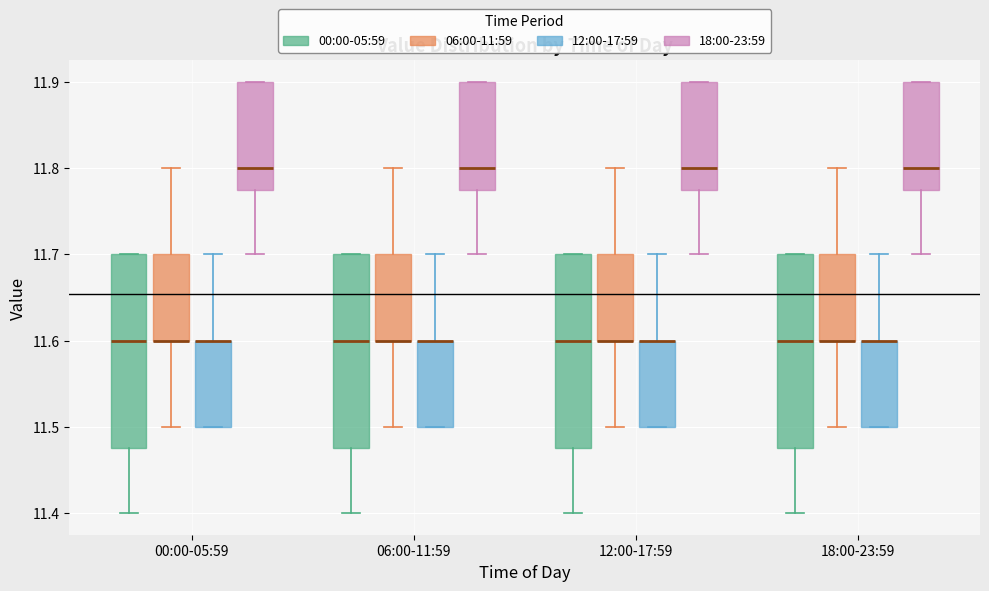

Reading left to right, read every box against the y-axis: the position of its median line, the range the box covers, and the ends of its whiskers. The values are not printed on the chart, so give them approximately, as read against the axis.

00:00-05:59 (00:00-05:59): median 11.60, box 11.48 to 11.70, whiskers 11.40 to 11.70
00:00-05:59 (06:00-11:59): median 11.60 (drawn on the box's lower edge), box 11.60 to 11.70, whiskers 11.50 to 11.80
00:00-05:59 (12:00-17:59): median 11.60 (drawn on the box's upper edge), box 11.50 to 11.60, whiskers 11.50 to 11.70
00:00-05:59 (18:00-23:59): median 11.80, box 11.78 to 11.90, whiskers 11.70 to 11.90
06:00-11:59 (00:00-05:59): median 11.60, box 11.48 to 11.70, whiskers 11.40 to 11.70
06:00-11:59 (06:00-11:59): median 11.60 (drawn on the box's lower edge), box 11.60 to 11.70, whiskers 11.50 to 11.80
06:00-11:59 (12:00-17:59): median 11.60 (drawn on the box's upper edge), box 11.50 to 11.60, whiskers 11.50 to 11.70
06:00-11:59 (18:00-23:59): median 11.80, box 11.78 to 11.90, whiskers 11.70 to 11.90
12:00-17:59 (00:00-05:59): median 11.60, box 11.48 to 11.70, whiskers 11.40 to 11.70
12:00-17:59 (06:00-11:59): median 11.60 (drawn on the box's lower edge), box 11.60 to 11.70, whiskers 11.50 to 11.80
12:00-17:59 (12:00-17:59): median 11.60 (drawn on the box's upper edge), box 11.50 to 11.60, whiskers 11.50 to 11.70
12:00-17:59 (18:00-23:59): median 11.80, box 11.78 to 11.90, whiskers 11.70 to 11.90
18:00-23:59 (00:00-05:59): median 11.60, box 11.48 to 11.70, whiskers 11.40 to 11.70
18:00-23:59 (06:00-11:59): median 11.60 (drawn on the box's lower edge), box 11.60 to 11.70, whiskers 11.50 to 11.80
18:00-23:59 (12:00-17:59): median 11.60 (drawn on the box's upper edge), box 11.50 to 11.60, whiskers 11.50 to 11.70
18:00-23:59 (18:00-23:59): median 11.80, box 11.78 to 11.90, whiskers 11.70 to 11.90